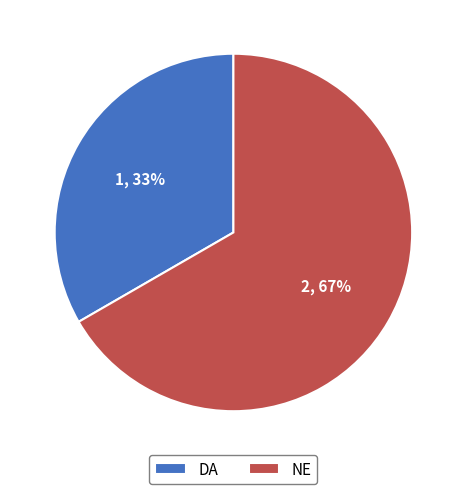

Is it true that NE is 52% of the pie?

False